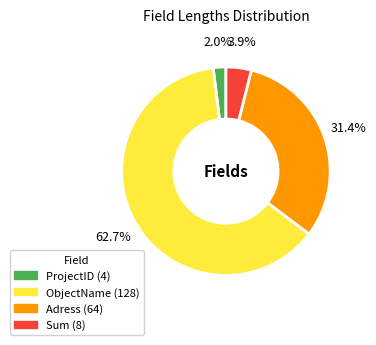

How many segments does this pie chart have?

4